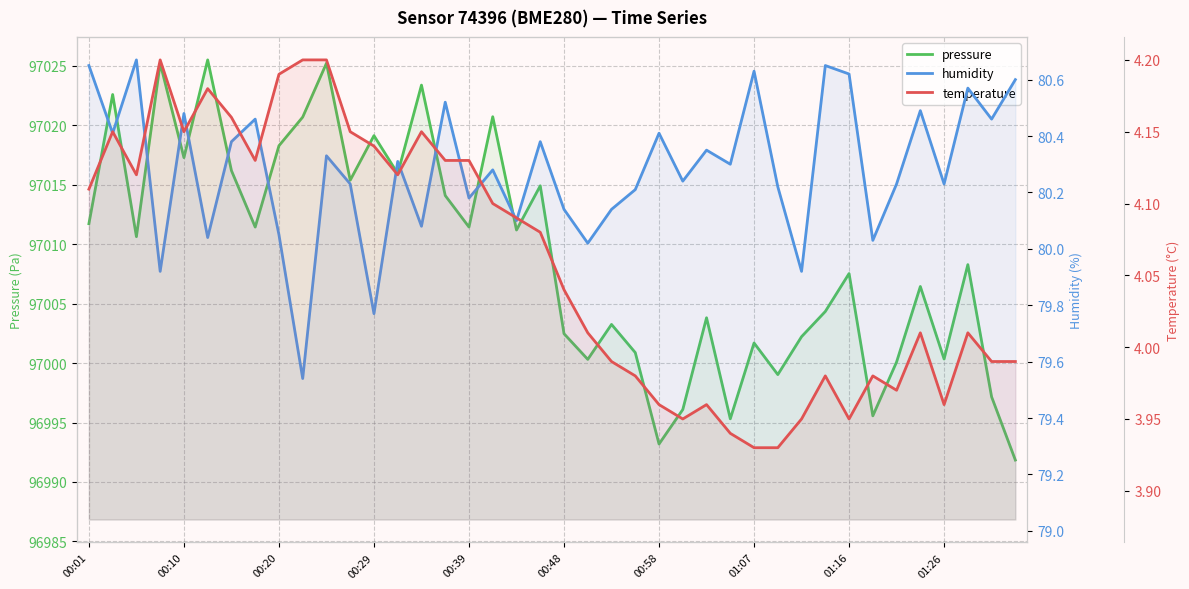

Is the value of pressure at 00:39 greater than the value of humidity at 21?

Yes